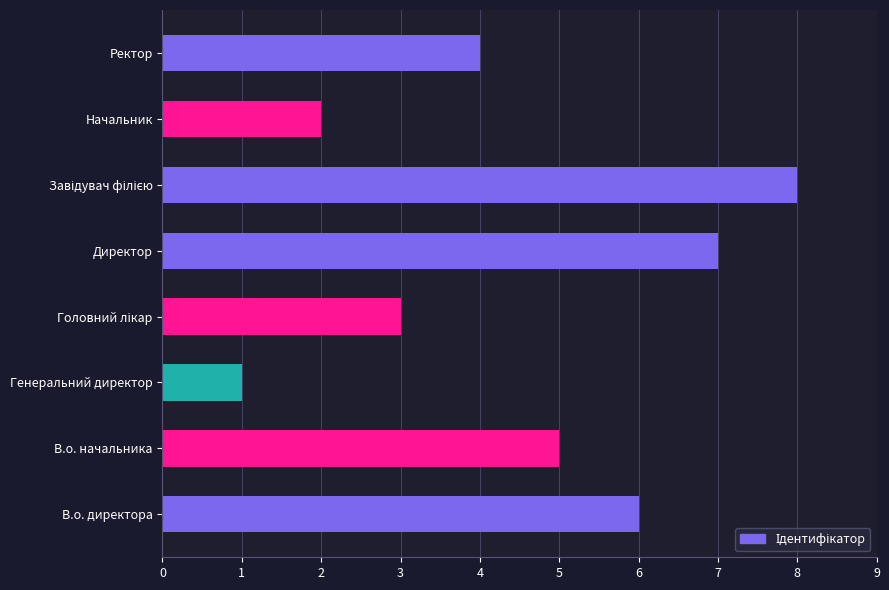

Approximately how many times larger is the value at Начальник compared to Генеральний директор?

2.0